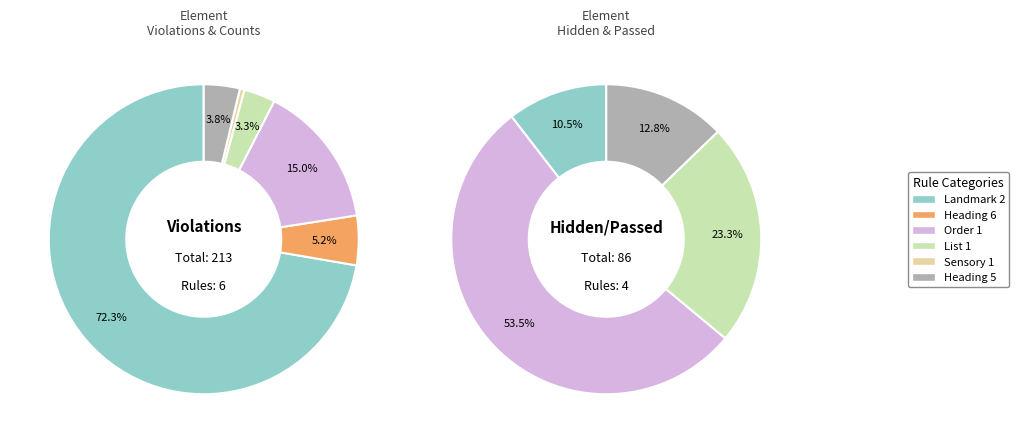

Does Landmark 2 account for over 50% of the chart?

Yes